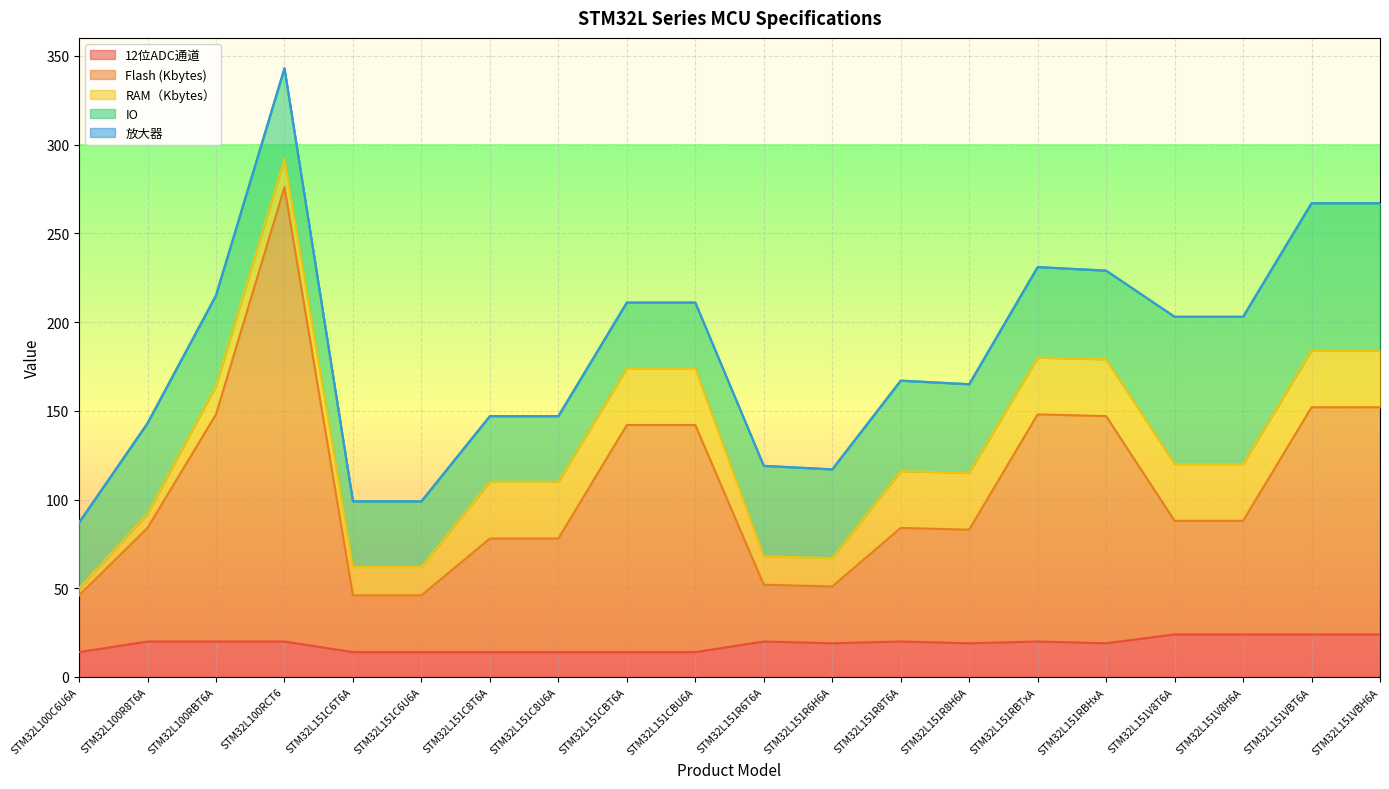

True or false: RAM（Kbytes） has more than 1 points higher than both neighbors.

False